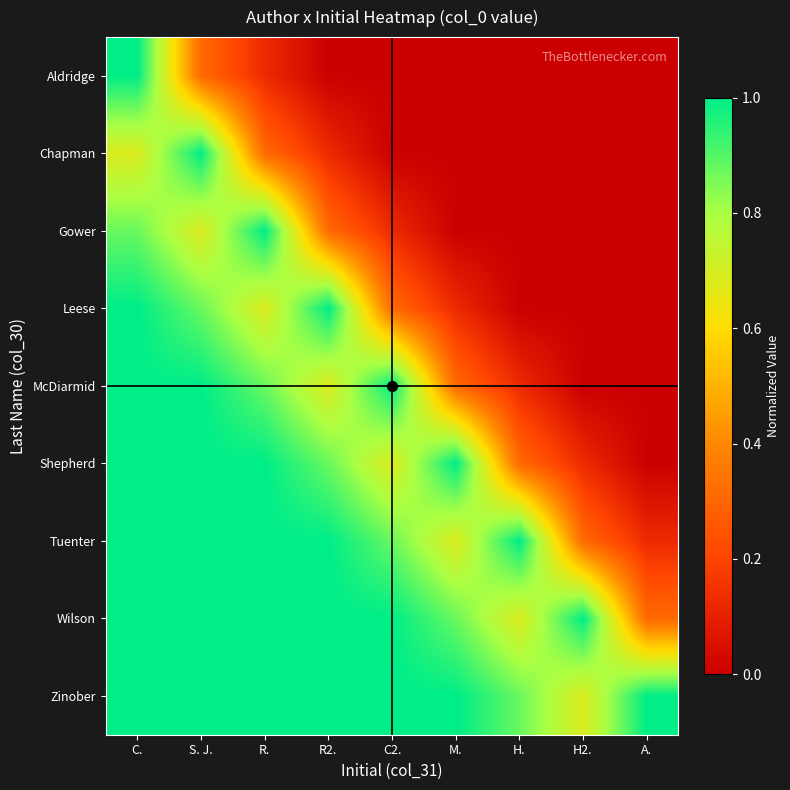

At how many categories does at least one series exceed 0?

9